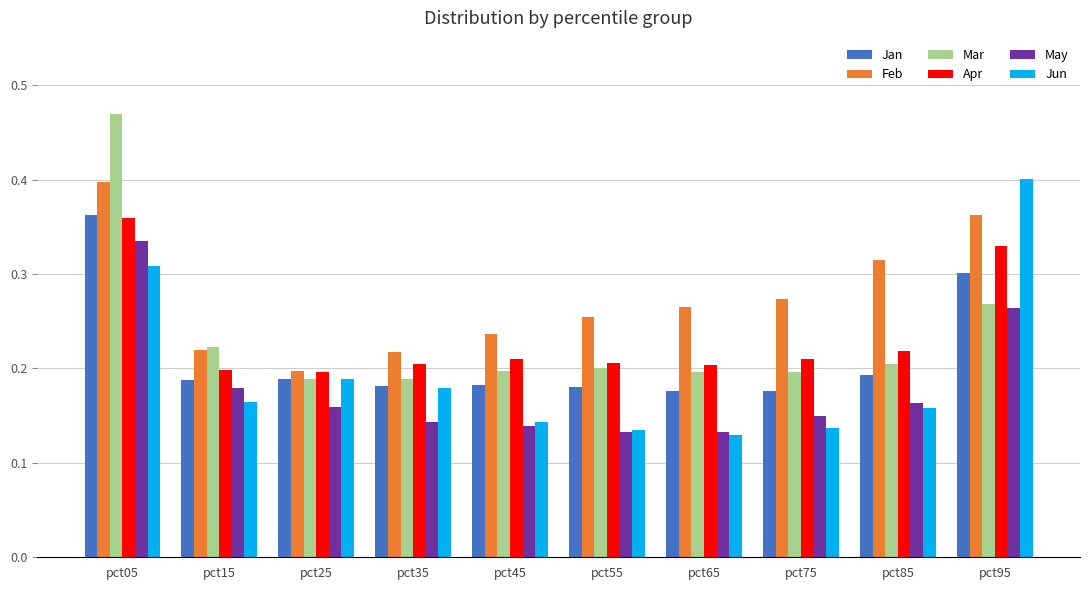

Count the number of categories in the chart.

10